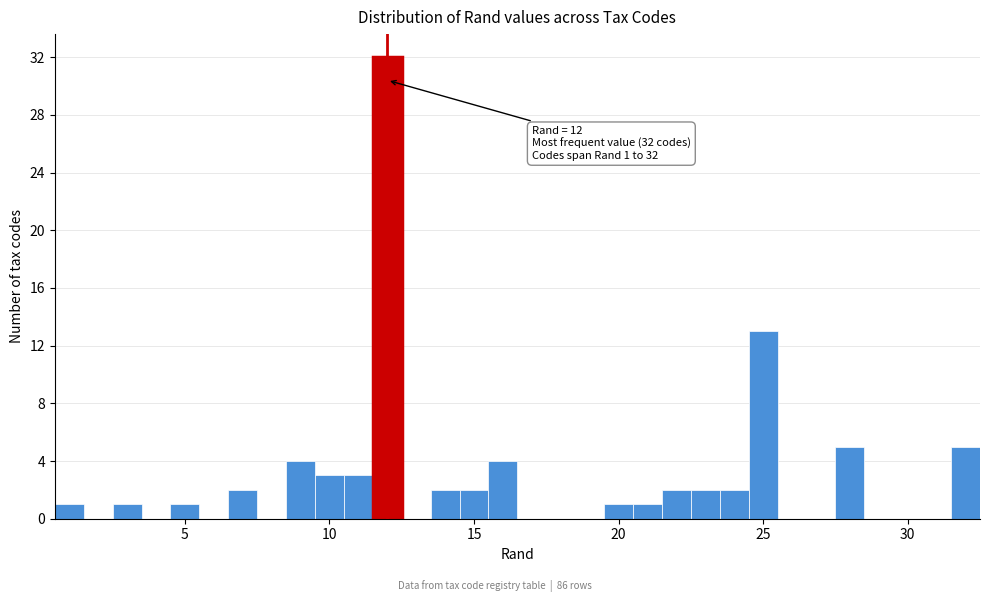

Read against the x-axis, roughly where is the centre of the tallest bar?

12.0